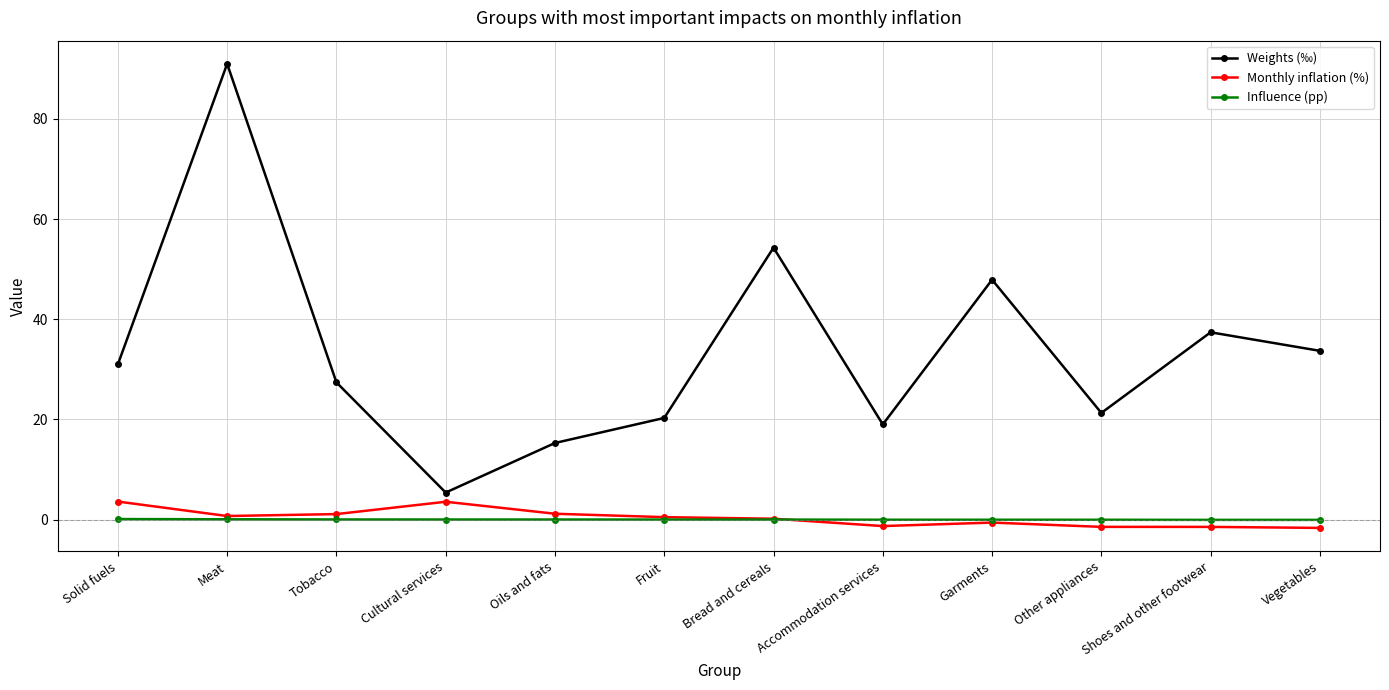

What is the spread (max minus min) of values at Garments?

48.5